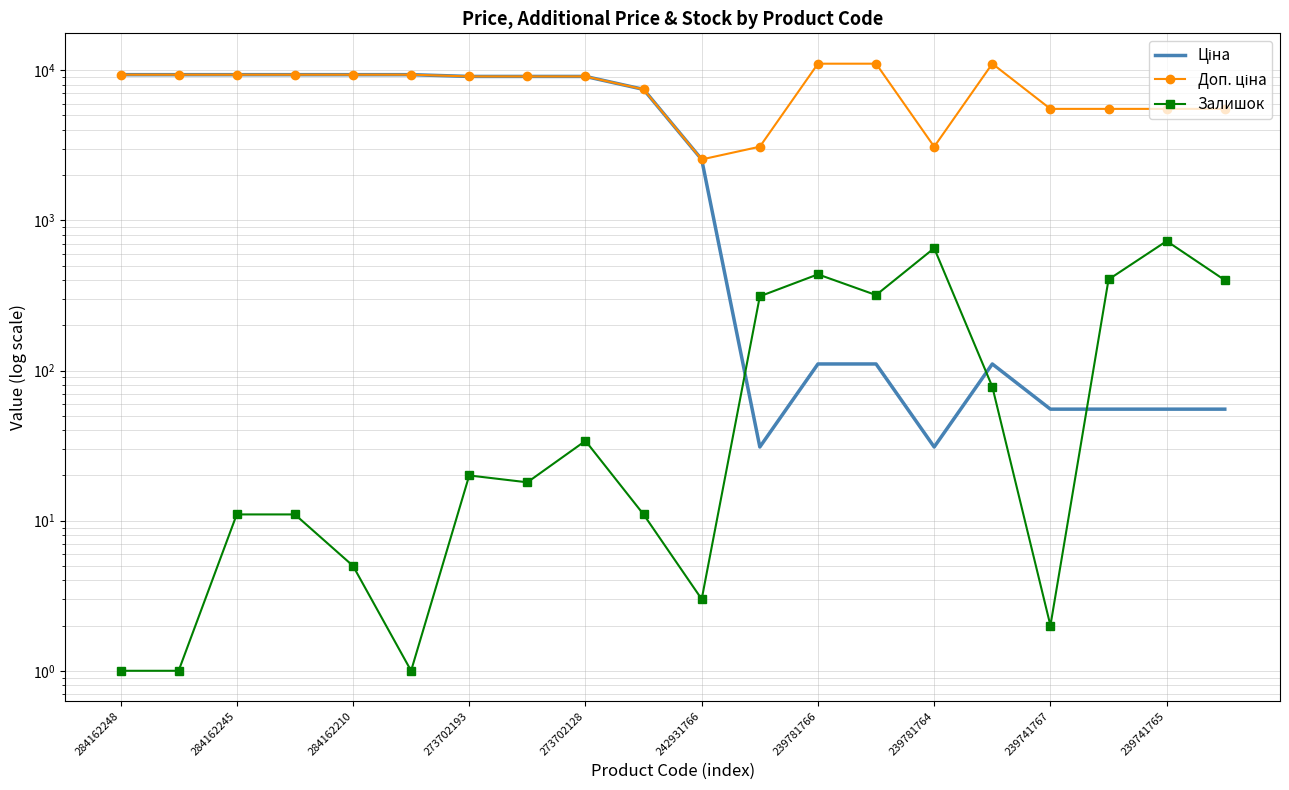

Which has a higher value, 11 or 16?

16